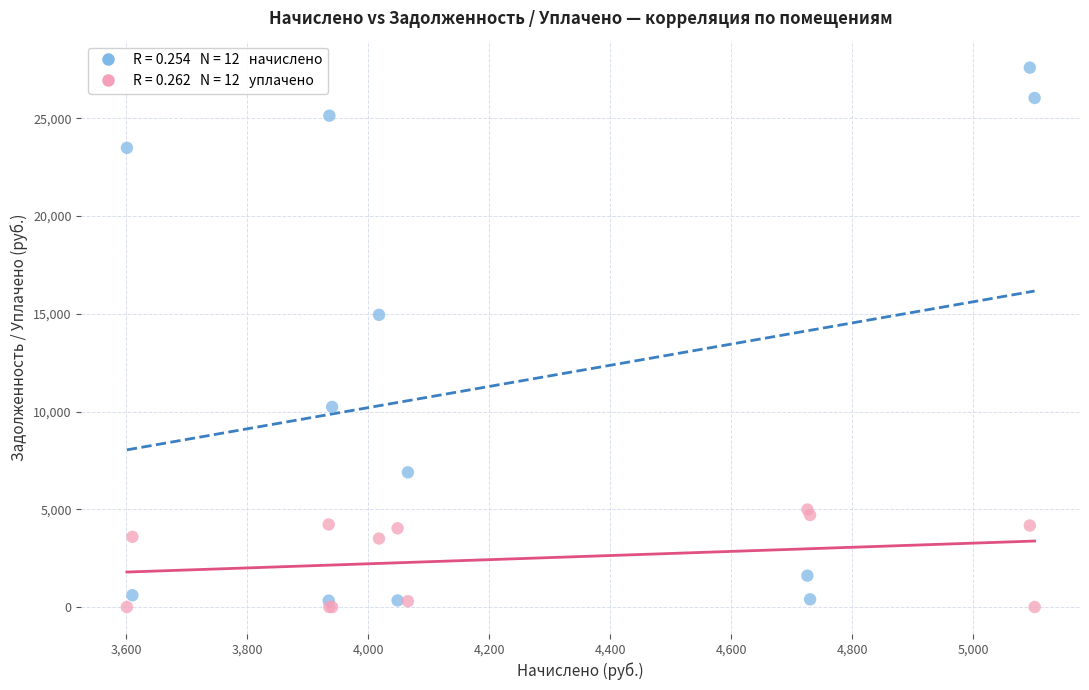

Across all series, what Y value is closest to 13799?

14950.3